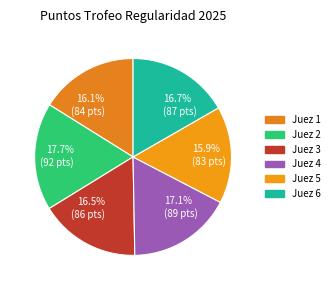

How many segments does this pie chart have?

6